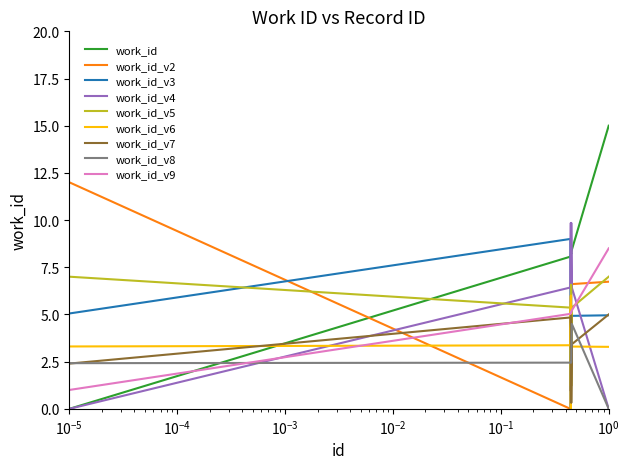

Which series has the widest spread of values?

work_id